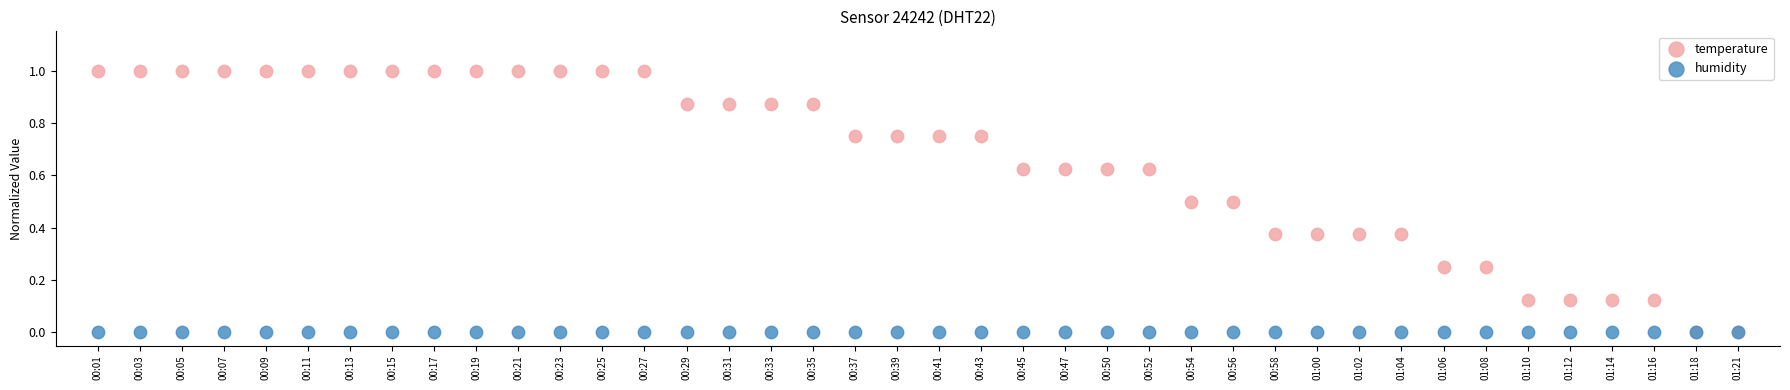

What are all the series names shown in the legend?

temperature, humidity